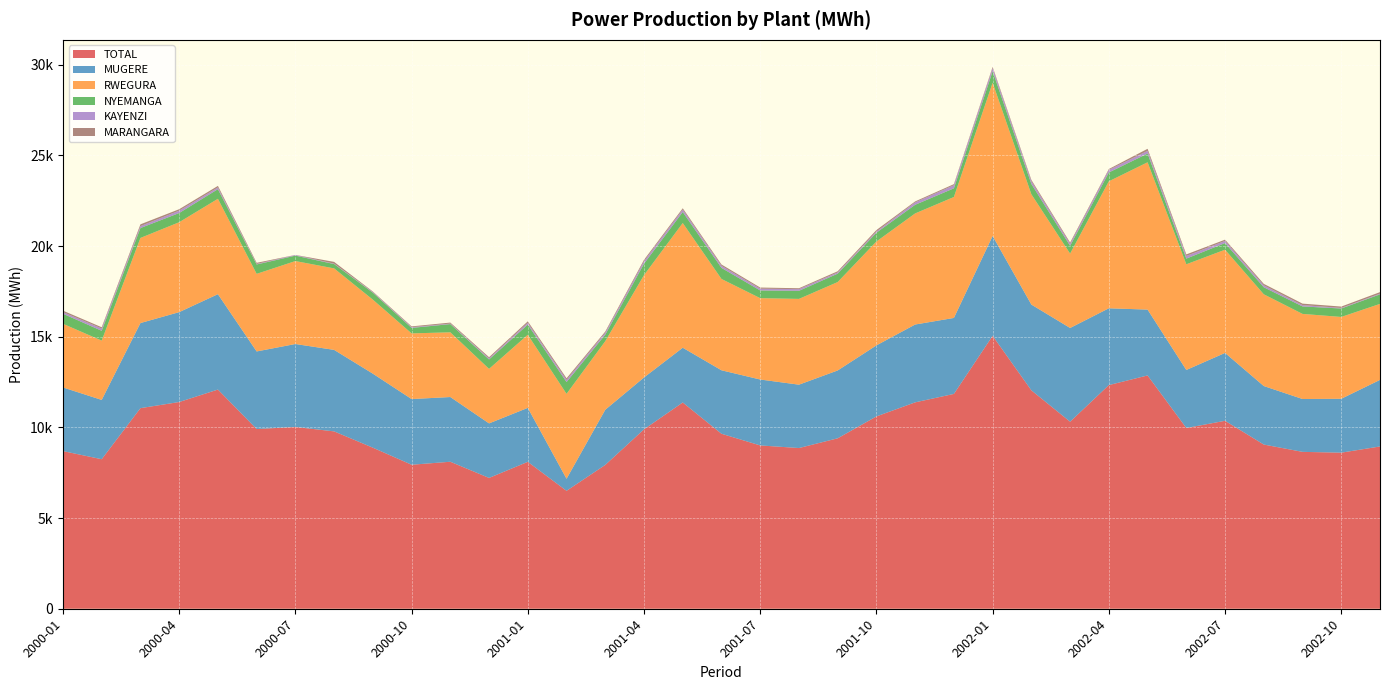

Reading left to right, list all the values displayed in this chart.

TOTAL: 2000-01=8693.0	2000-02=8245.0	2000-03=11061.0	2000-04=11399.0	2000-05=12086.0	2000-06=9909.0	2000-07=10024.0	2000-08=9779.8	2000-09=8880.5	2000-10=7940.9	2000-11=8105.3	2000-12=7213.6	2001-01=8100.6	2001-02=6502.0	2001-03=7931.7	2001-04=9894.0	2001-05=11374.0	2001-06=9649.0	2001-07=9005.0	2001-08=8861.6	2001-09=9398.5	2001-10=10605.3	2001-11=11380.9	2001-12=11846.1	2002-01=15050.2	2002-02=12043.1	2002-03=10313.7	2002-04=12332.6	2002-05=12864.4	2002-06=9967.4	2002-07=10364.0	2002-08=9054.0	2002-09=8650.9	2002-10=8606.2	2002-11=8948.3
MUGERE: 2000-01=3510.0	2000-02=3270.0	2000-03=4693.0	2000-04=4957.0	2000-05=5260.0	2000-06=4279.0	2000-07=4574.0	2000-08=4494.3	2000-09=4081.6	2000-10=3621.4	2000-11=3568.8	2000-12=3006.9	2001-01=2976.0	2001-02=665.0	2001-03=3041.1	2001-04=2859.0	2001-05=3019.0	2001-06=3500.0	2001-07=3635.0	2001-08=3493.9	2001-09=3741.2	2001-10=3917.2	2001-11=4292.0	2001-12=4189.5	2002-01=5504.9	2002-02=4729.3	2002-03=5168.0	2002-04=4234.9	2002-05=3631.1	2002-06=3199.4	2002-07=3742.8	2002-08=3226.0	2002-09=2914.2	2002-10=2972.3	2002-11=3671.2
RWEGURA: 2000-01=3510.0	2000-02=3270.0	2000-03=4693.0	2000-04=4957.0	2000-05=5260.0	2000-06=4279.0	2000-07=4574.0	2000-08=4494.3	2000-09=4081.6	2000-10=3621.4	2000-11=3568.8	2000-12=3006.9	2001-01=4030.9	2001-02=4683.0	2001-03=3781.6	2001-04=5644.0	2001-05=6877.0	2001-06=5036.0	2001-07=4486.0	2001-08=4730.4	2001-09=4875.0	2001-10=5728.7	2001-11=6126.6	2001-12=6669.5	2002-01=8451.9	2002-02=6082.1	2002-03=4101.6	2002-04=7003.1	2002-05=8123.4	2002-06=5827.8	2002-07=5691.7	2002-08=5060.0	2002-09=4692.8	2002-10=4511.9	2002-11=4190.7
NYEMANGA: 2000-01=555.0	2000-02=542.0	2000-03=546.0	2000-04=508.0	2000-05=531.0	2000-06=517.0	2000-07=300.0	2000-08=238.1	2000-09=386.1	2000-10=301.8	2000-11=453.8	2000-12=518.7	2001-01=561.0	2001-02=650.0	2001-03=361.0	2001-04=632.0	2001-05=608.0	2001-06=610.0	2001-07=425.0	2001-08=445.9	2001-09=462.0	2001-10=485.0	2001-11=476.3	2001-12=477.9	2002-01=632.3	2002-02=568.5	2002-03=430.0	2002-04=486.8	2002-05=481.0	2002-06=313.4	2002-07=365.5	2002-08=387.0	2002-09=412.3	2002-10=465.2	2002-11=526.3
KAYENZI: 2000-01=91.0	2000-02=127.0	2000-03=106.0	2000-04=132.0	2000-05=95.0	2000-06=30.0	2000-07=34.0	2000-08=23.0	2000-09=32.3	2000-10=40.6	2000-11=28.3	2000-12=63.0	2001-01=96.6	2001-02=120.0	2001-03=101.8	2001-04=134.0	2001-05=133.0	2001-06=114.0	2001-07=99.0	2001-08=92.9	2001-09=69.6	2001-10=64.7	2001-11=133.8	2001-12=173.3	2002-01=173.7	2002-02=153.8	2002-03=110.8	2002-04=141.0	2002-05=150.5	2002-06=146.3	2002-07=118.3	2002-08=106.0	2002-09=74.7	2002-10=32.4	2002-11=39.9
MARANGARA: 2000-01=77.0	2000-02=68.0	2000-03=98.0	2000-04=78.0	2000-05=85.0	2000-06=61.0	2000-07=5.0	2000-08=97.3	2000-09=30.0	2000-10=44.0	2000-11=54.8	2000-12=62.1	2001-01=83.9	2001-02=88.0	2001-03=67.7	2001-04=79.0	2001-05=72.0	2001-06=73.0	2001-07=62.0	2001-08=48.5	2001-09=63.3	2001-10=82.3	2001-11=51.8	2001-12=57.5	2002-01=63.9	2002-02=70.5	2002-03=68.1	2002-04=49.0	2002-05=112.0	2002-06=84.9	2002-07=70.0	2002-08=81.0	2002-09=80.3	2002-10=74.3	2002-11=83.2